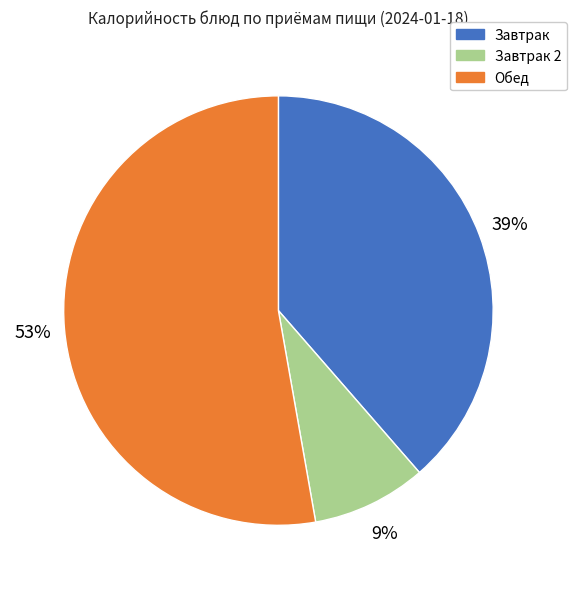

What is the ratio of the value at Обед to the value at Завтрак?

1.4